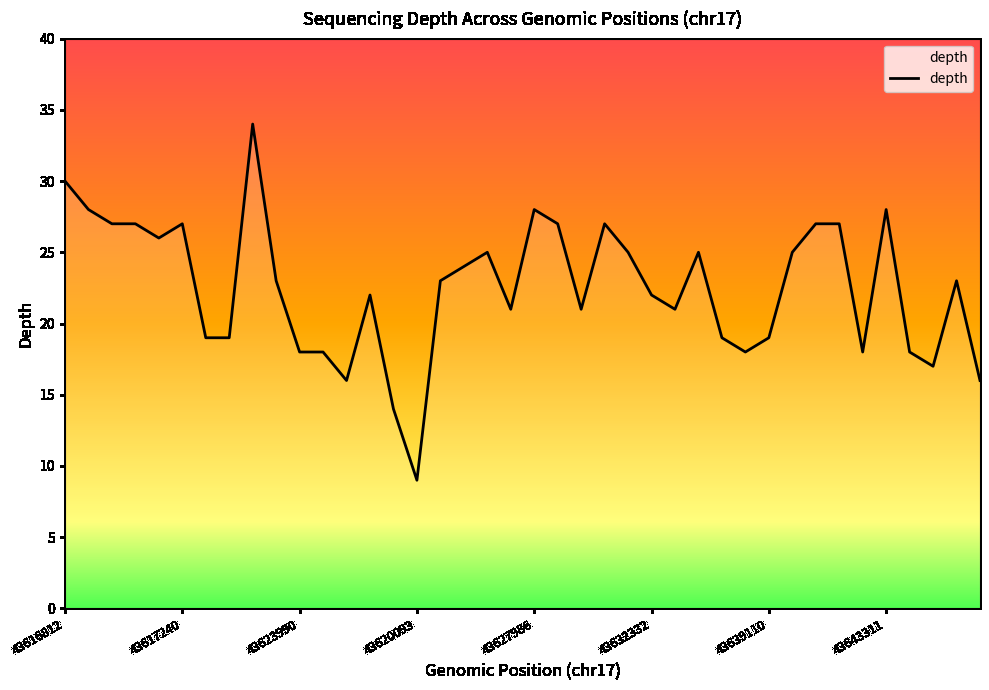

What is the difference between the maximum and minimum values?

25